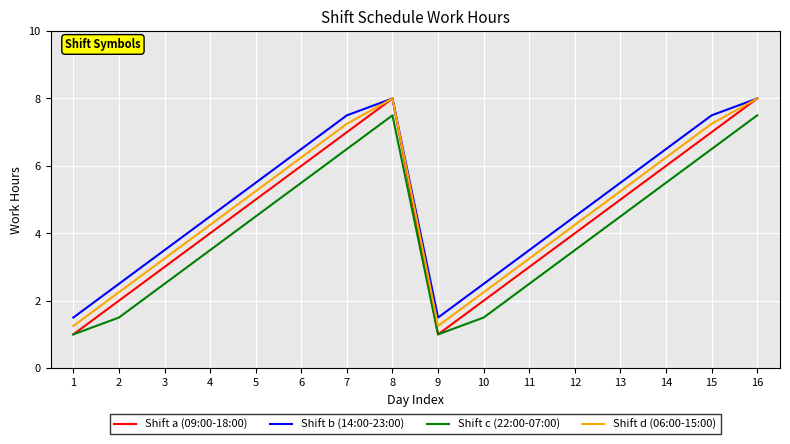

What is the difference between the second highest and minimum values in the Shift a (09:00-18:00) series?

7.0